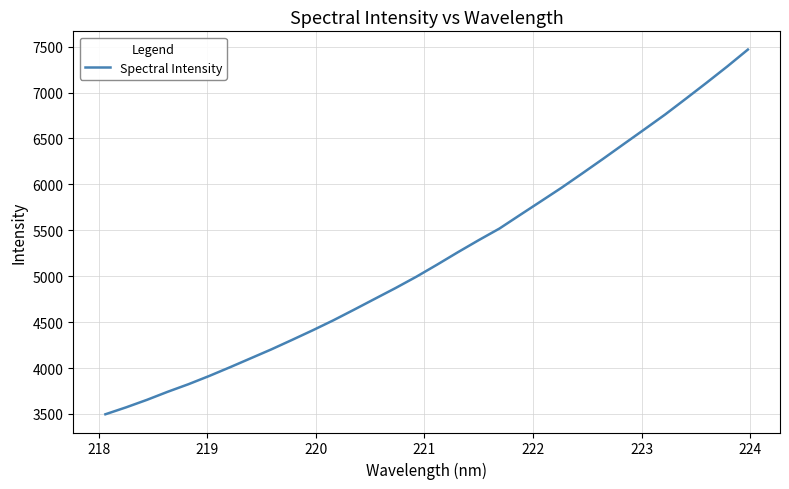

What is the difference between the maximum and minimum values?

3971.8